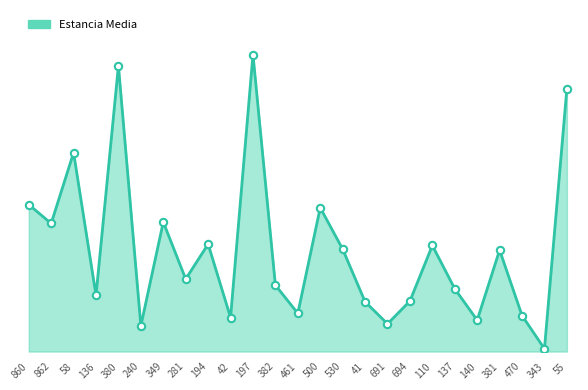

What is the change in value from 281 to 470?

-13.2